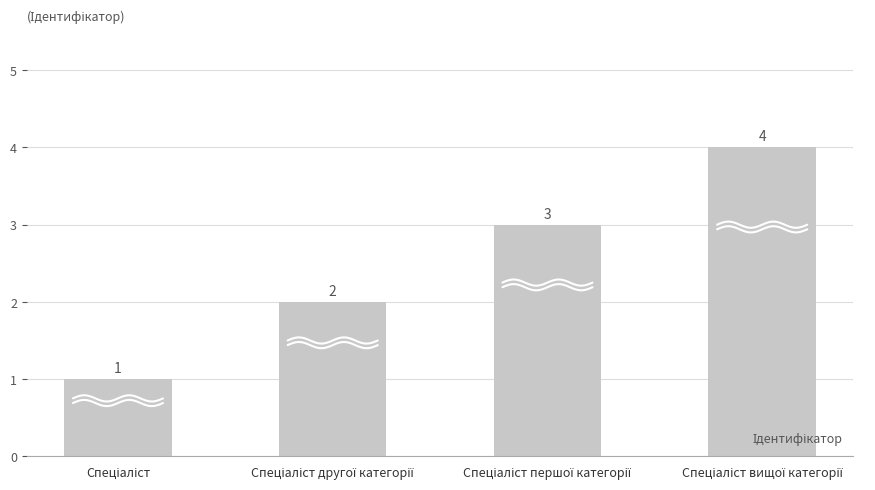

The value at Спеціаліст вищої категорії is 4. True or false?

True